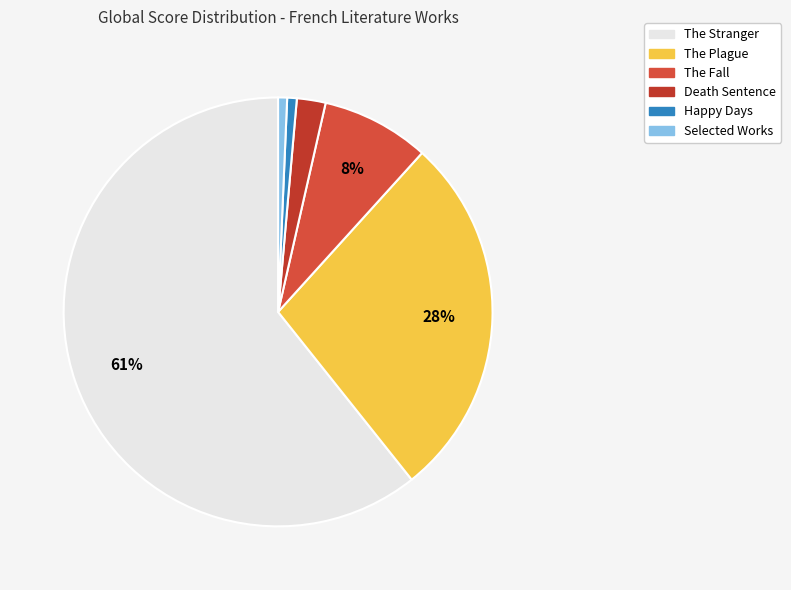

How much of the chart is everything except The Plague?

72.4%